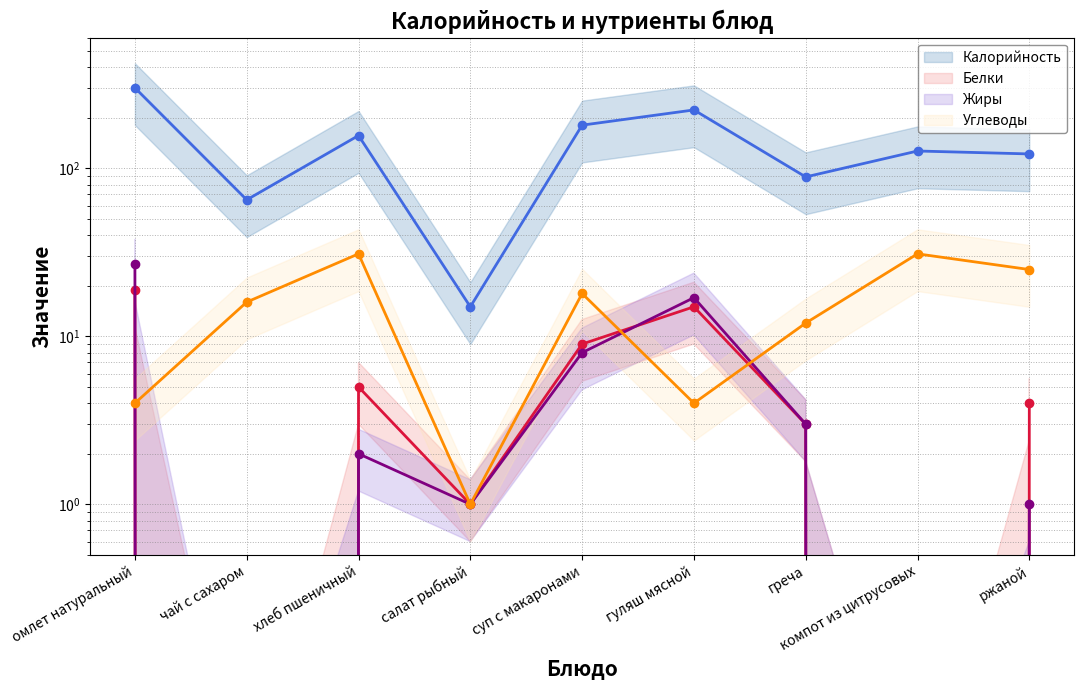

What is the sum of all Углеводы (mean) values?

142